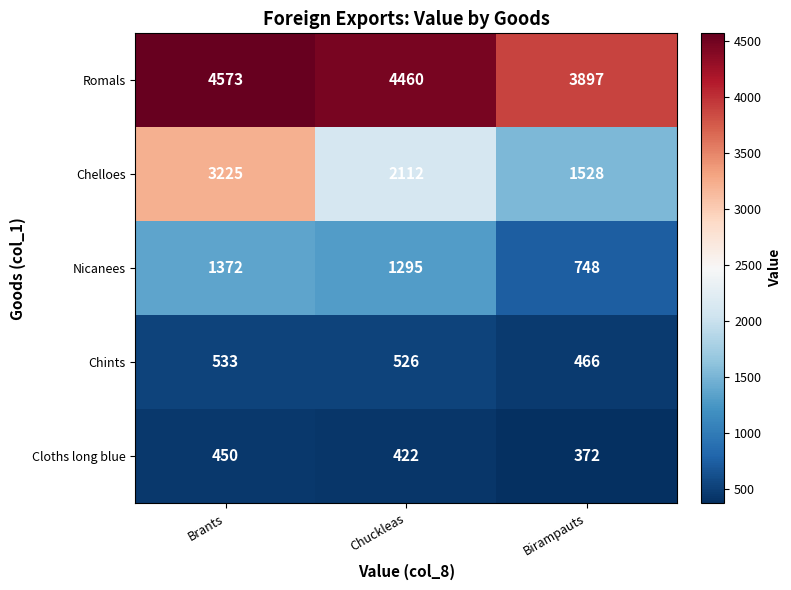

Reading right to left, list all the values displayed in this chart.

Romals: Birampauts=3897	Chuckleas=4460	Brants=4573
Chelloes: Birampauts=1528	Chuckleas=2112	Brants=3225
Nicanees: Birampauts=748	Chuckleas=1295	Brants=1372
Chints: Birampauts=466	Chuckleas=526	Brants=533
Cloths long blue: Birampauts=372	Chuckleas=422	Brants=450